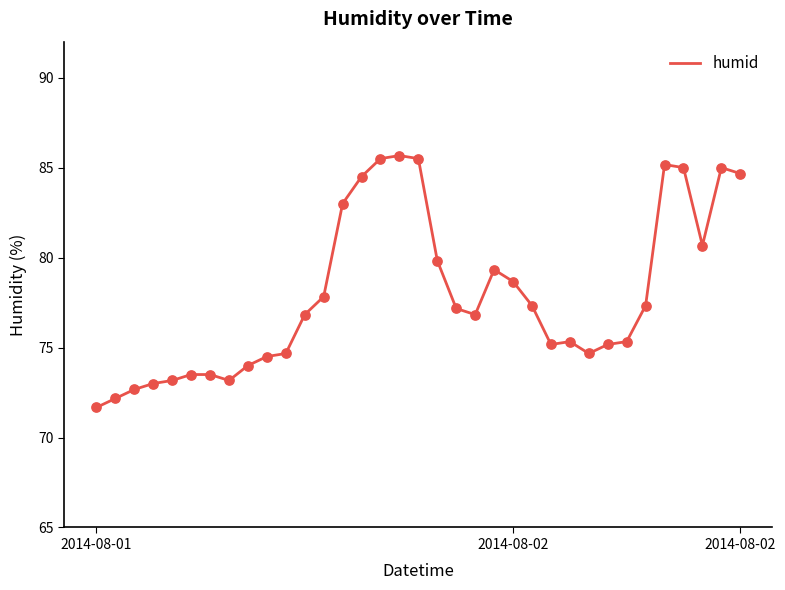

What is the minimum value shown in the chart?

71.7